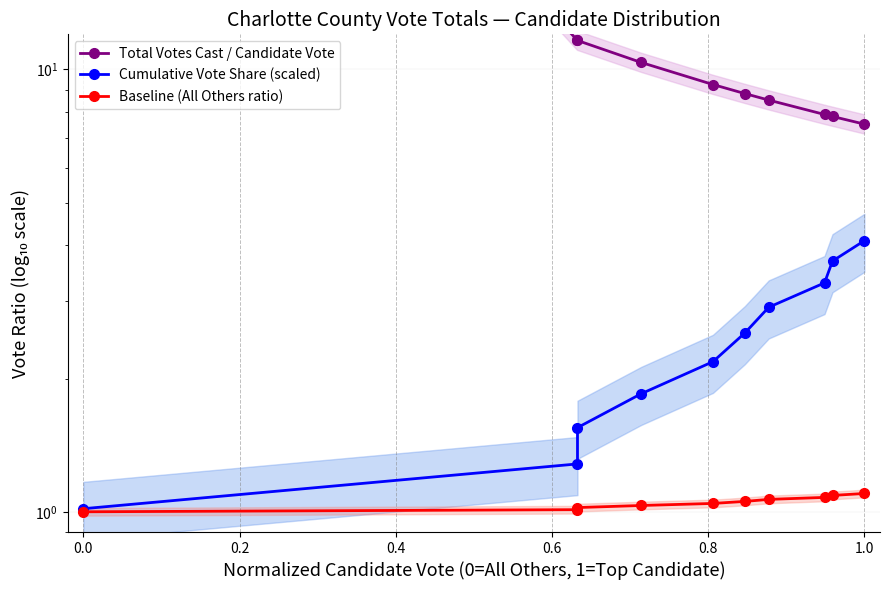

True or false: Total Votes Cast / Candidate Vote and Baseline (All Others ratio) intersect in this chart.

False